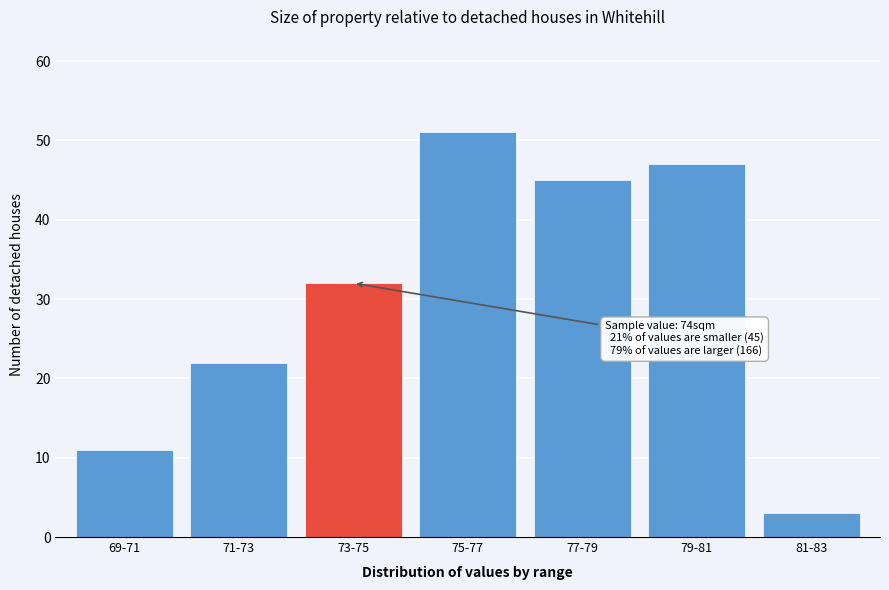

Reading left to right, transcribe all the data shown in this chart.

11	22	32	51	45	47	3